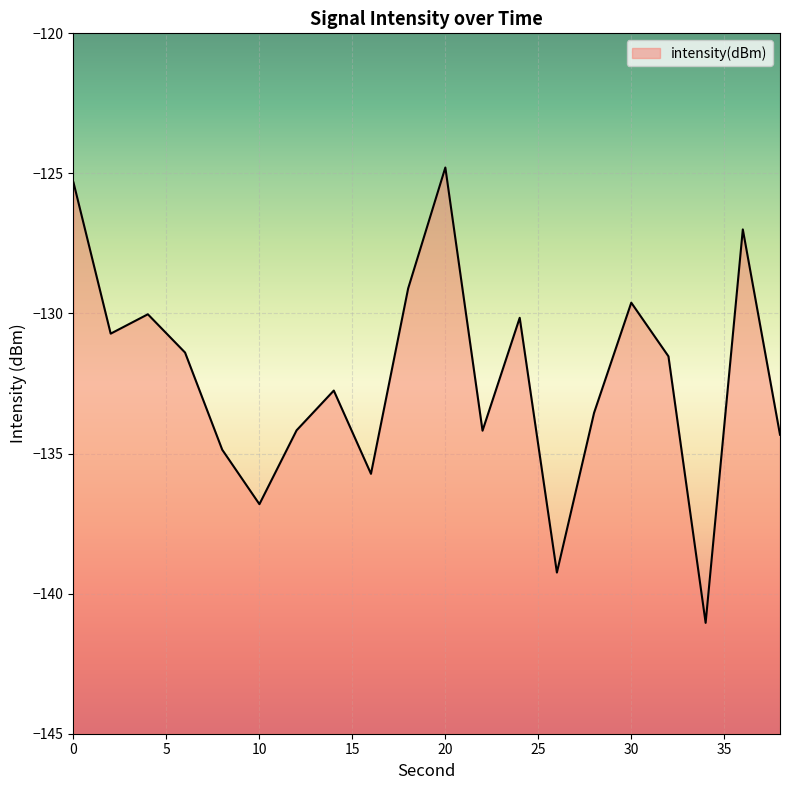

What is the minimum value shown in the chart?

-141.0